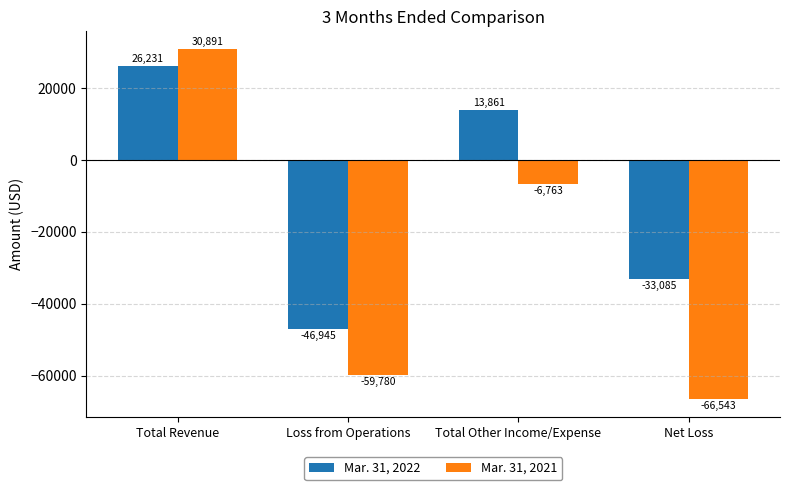

At which label does Mar. 31, 2021 reach its peak?

Total Revenue